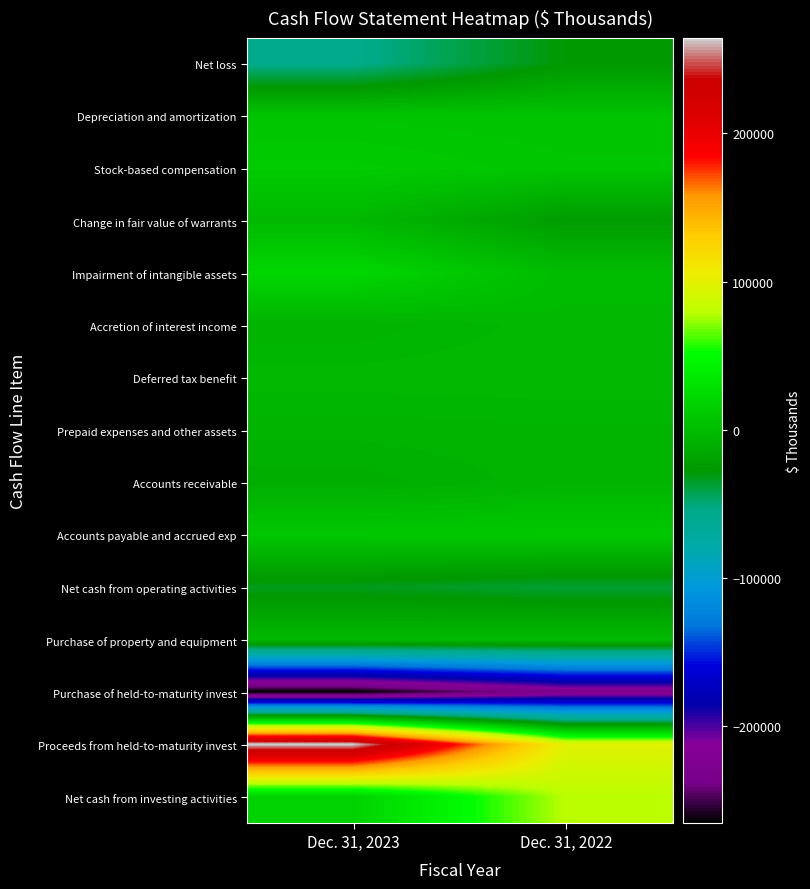

Between Dec. 31, 2022 and Dec. 31, 2023, which is larger?

Dec. 31, 2022